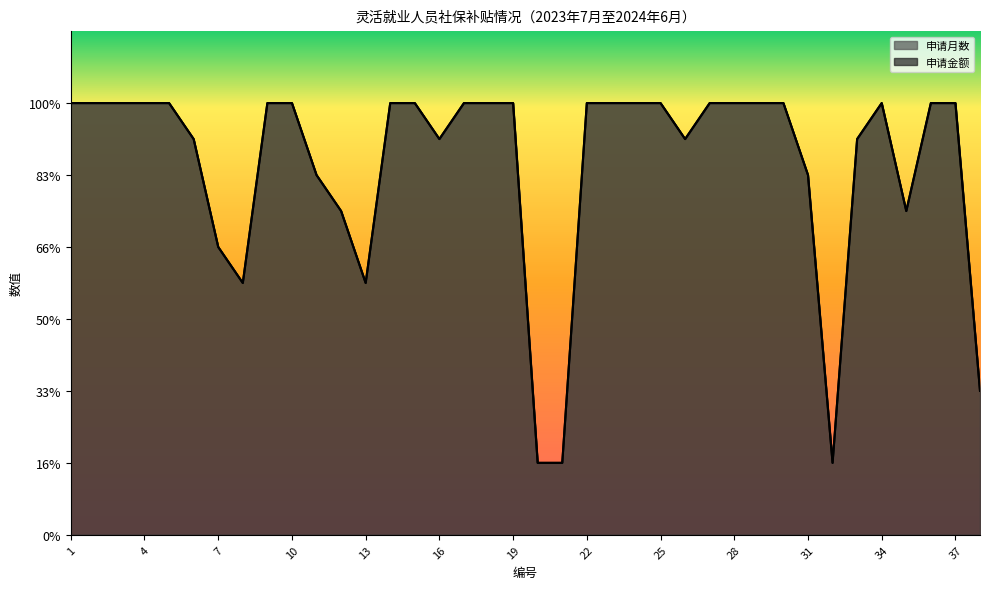

The 申请月数_line series shows 8 at 28. True or false?

False